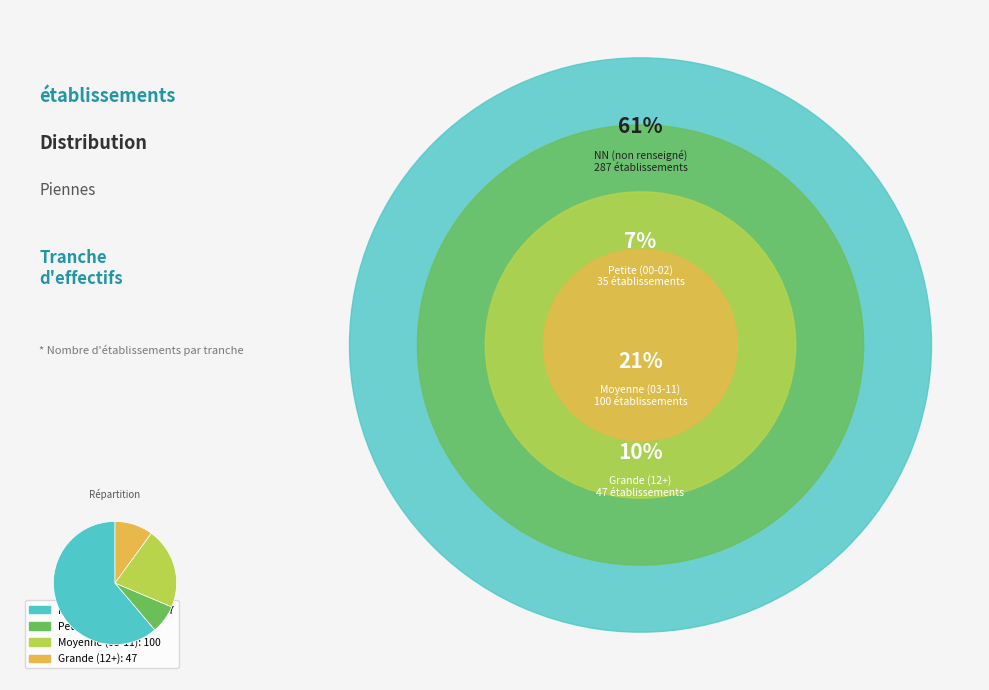

Is there any slice that represents more than half of the pie?

Yes